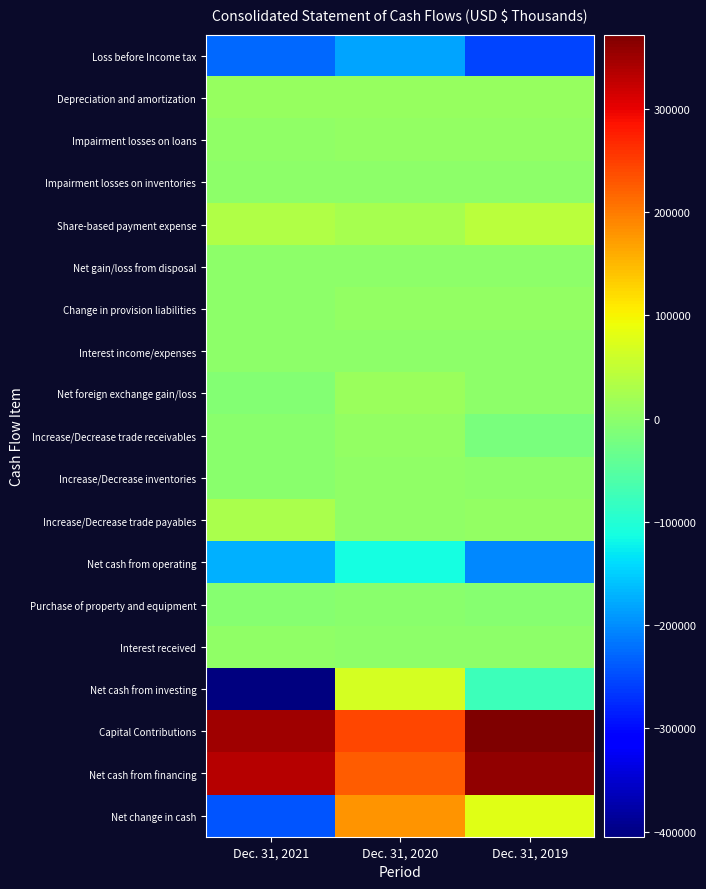

Which series has the widest spread of values?

Net cash from investing